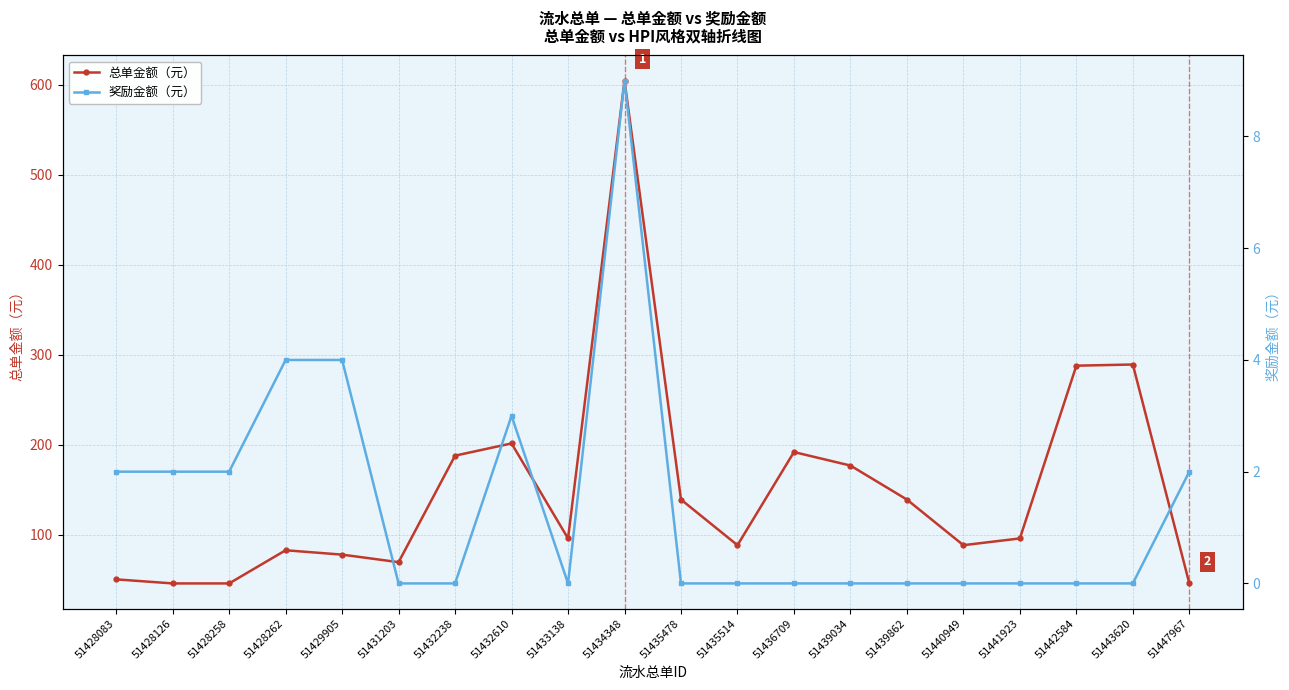

True or false: 总单金额（元） and 奖励金额（元） cross at least once.

False